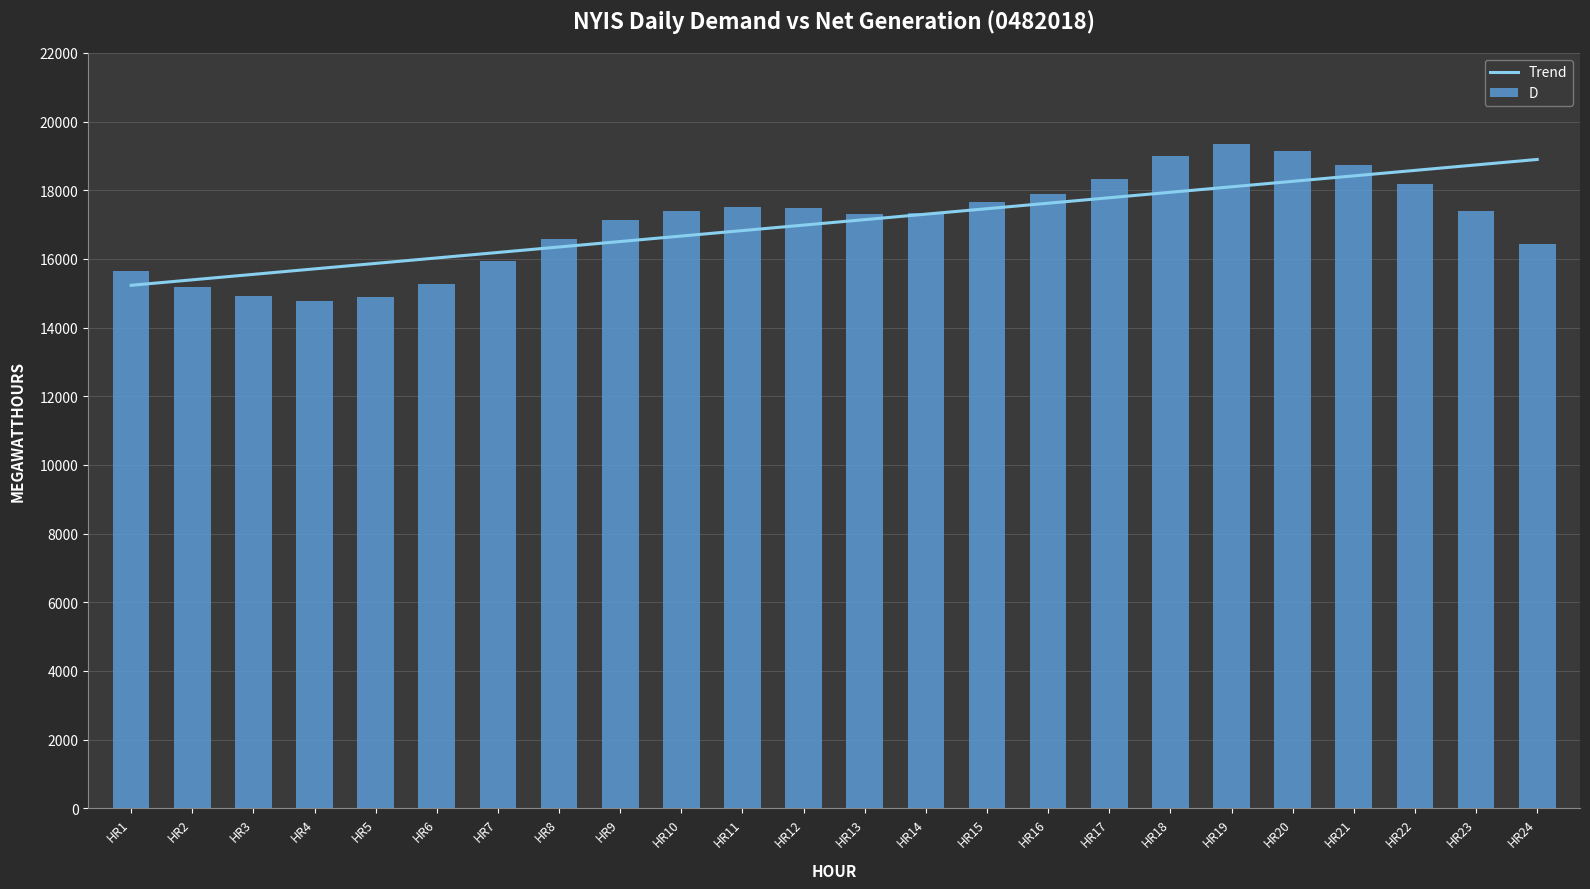

Reading left to right, extract all data points from this chart.

Trend: HR1=15231.2	HR2=15390.5	HR3=15549.9	HR4=15709.2	HR5=15868.6	HR6=16027.9	HR7=16187.3	HR8=16346.6	HR9=16506.0	HR10=16665.4	HR11=16824.7	HR12=16984.1	HR13=17143.4	HR14=17302.8	HR15=17462.1	HR16=17621.5	HR17=17780.9	HR18=17940.2	HR19=18099.6	HR20=18258.9	HR21=18418.3	HR22=18577.6	HR23=18737.0	HR24=18896.3
D: HR1=15653.0	HR2=15173.0	HR3=14912.0	HR4=14788.0	HR5=14879.0	HR6=15275.0	HR7=15943.0	HR8=16591.0	HR9=17127.0	HR10=17402.0	HR11=17502.0	HR12=17472.0	HR13=17310.0	HR14=17349.0	HR15=17669.0	HR16=17901.0	HR17=18325.0	HR18=19003.0	HR19=19358.0	HR20=19139.0	HR21=18732.0	HR22=18191.0	HR23=17391.0	HR24=16445.0